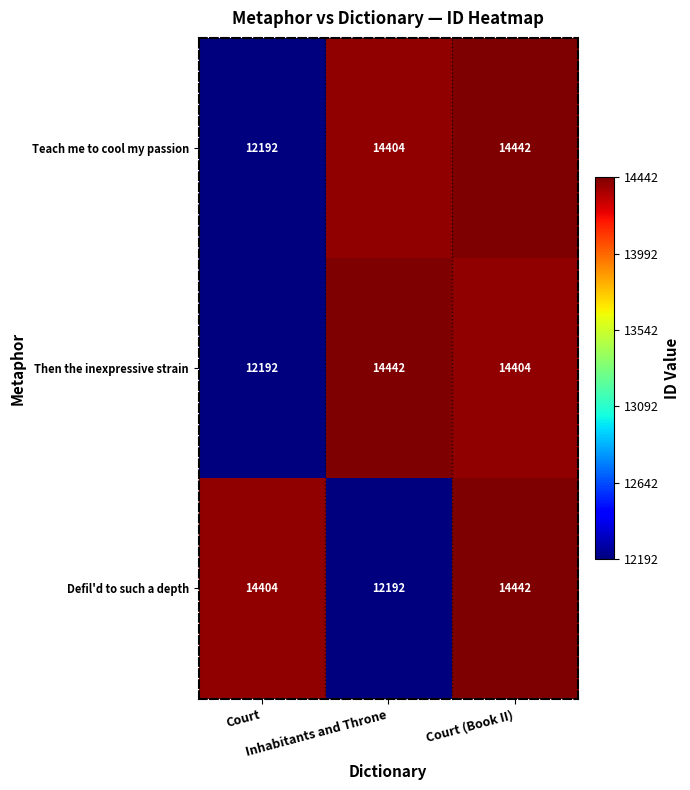

Which series changed the most between Court and Court (Book II)?

Teach me to cool my passion